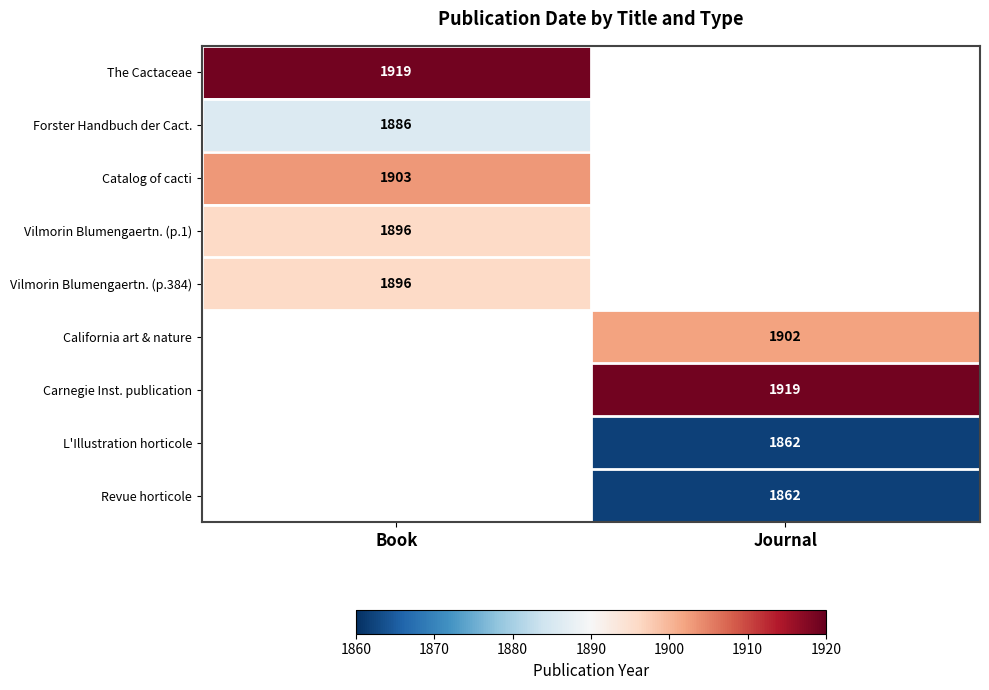

True or false: Vilmorin Blumengaertn. (p.1) has a value of 1896 at Book.

True